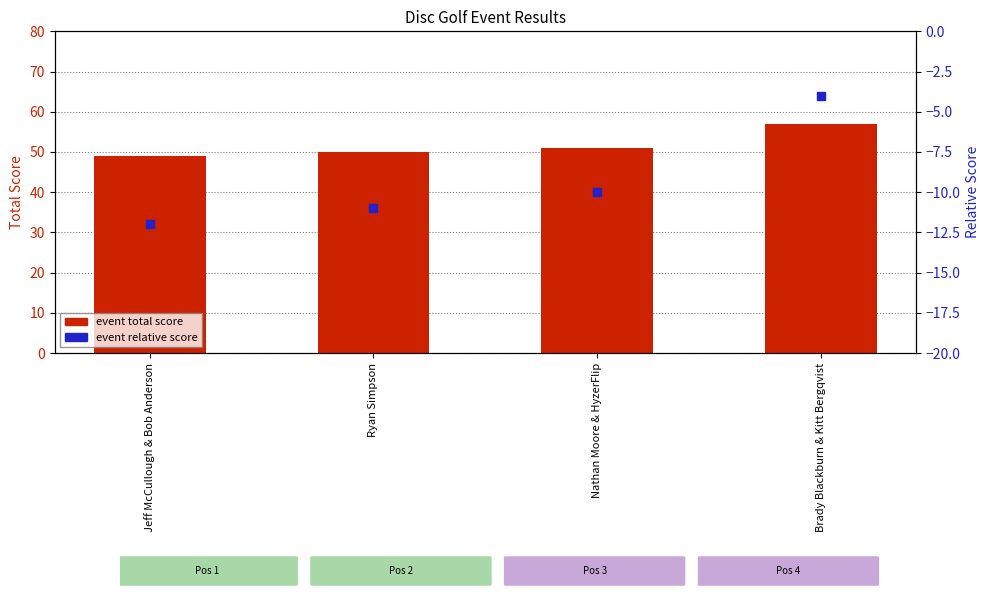

Which series has the largest Y range (max minus min)?

event total score